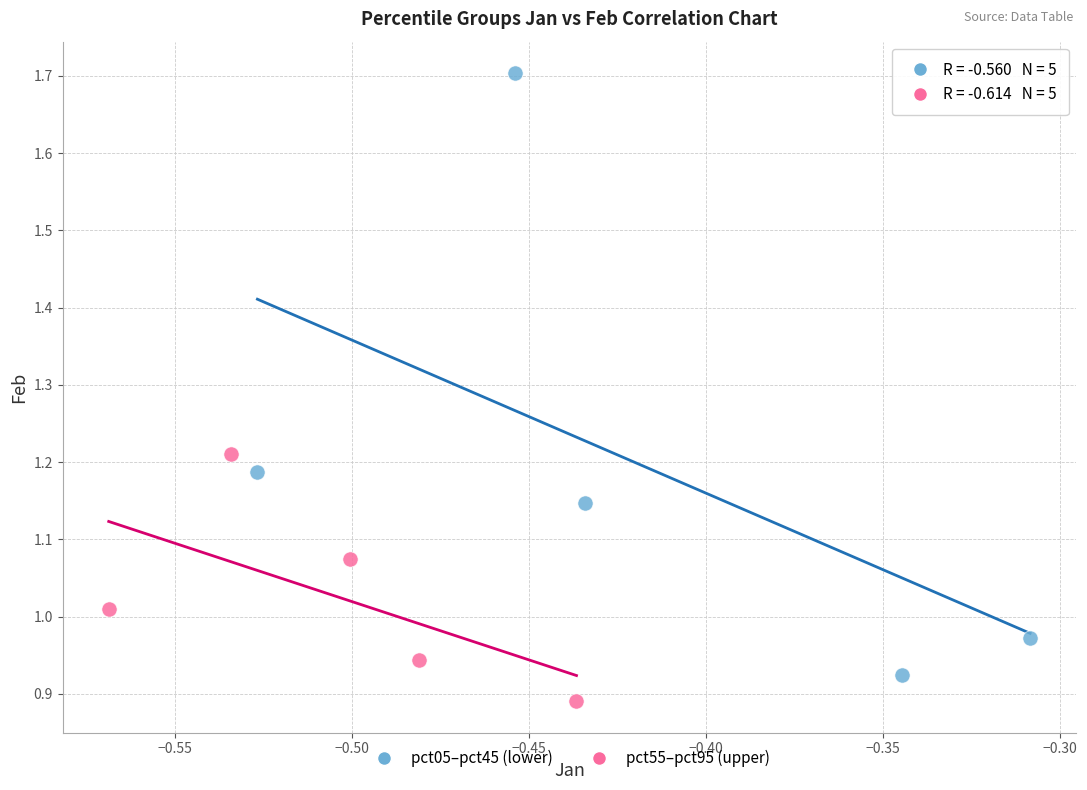

Which series has the widest spread of Y values?

pct05–pct45 (lower)